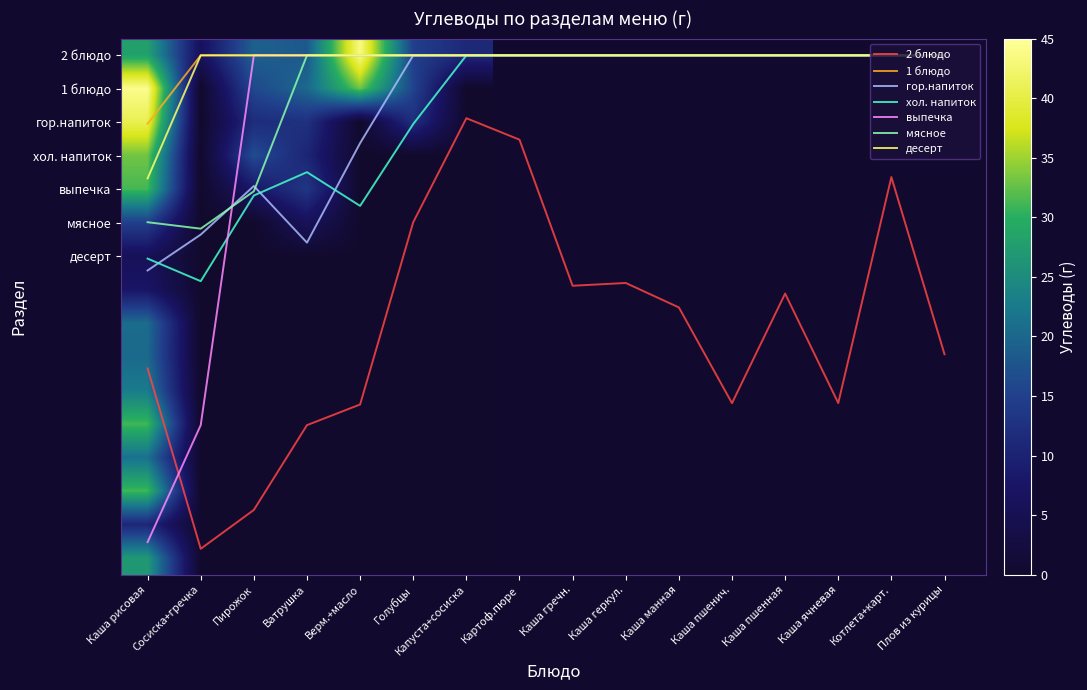

Which series changed the most between Сосиска+гречка and Голубцы?

выпечка